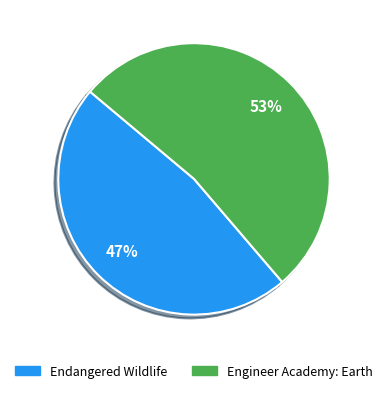

To the nearest percent, what portion does Endangered Wildlife represent?

47%